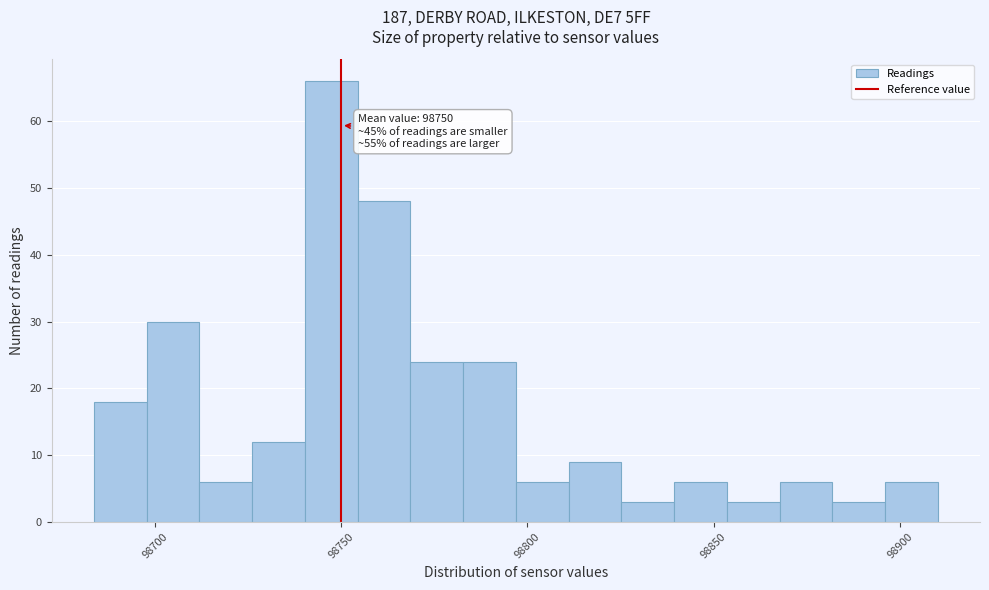

Around what value on the x-axis is the tallest bar? Give the approximate position of its centre, as read against the axis.

98745